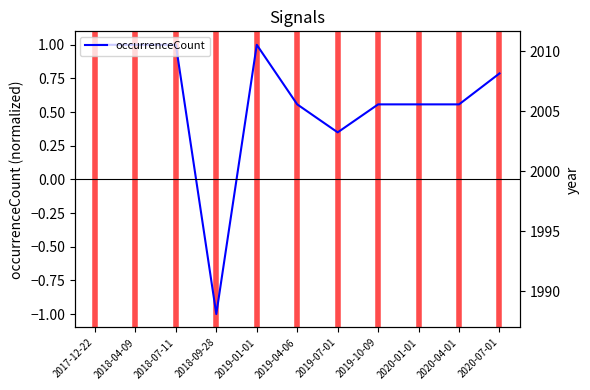

What is the label of the 8th point from the right?

2018-09-28